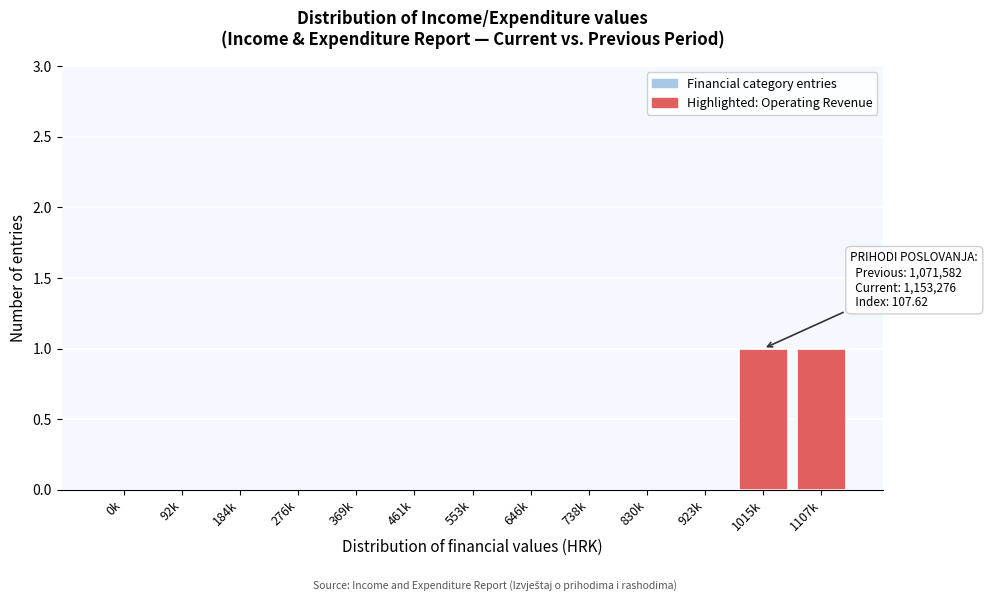

Reading left to right, transcribe all the data shown in this chart.

0k=0	92k=0	184k=0	276k=0	369k=0	461k=0	553k=0	646k=0	738k=0	830k=0	923k=0	1015k=1	1107k=1